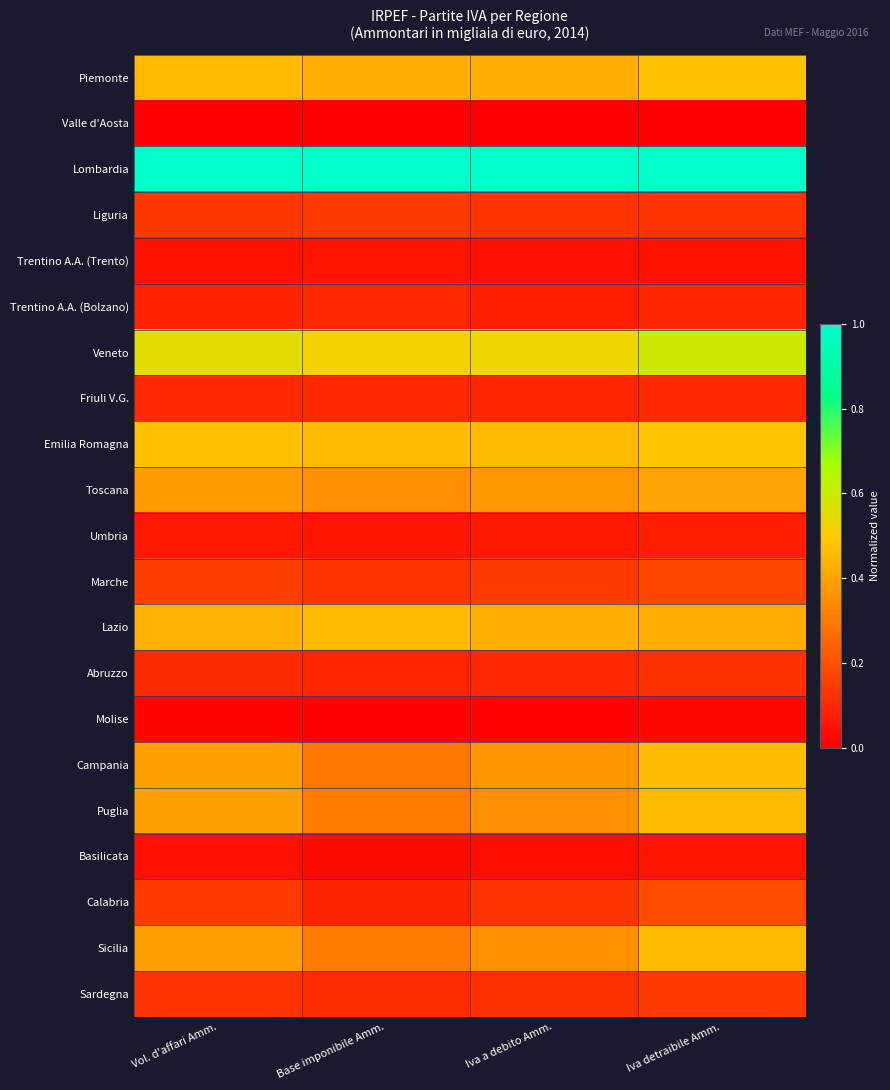

What is the spread (max minus min) of values at Iva detraibile Amm.?

1.0